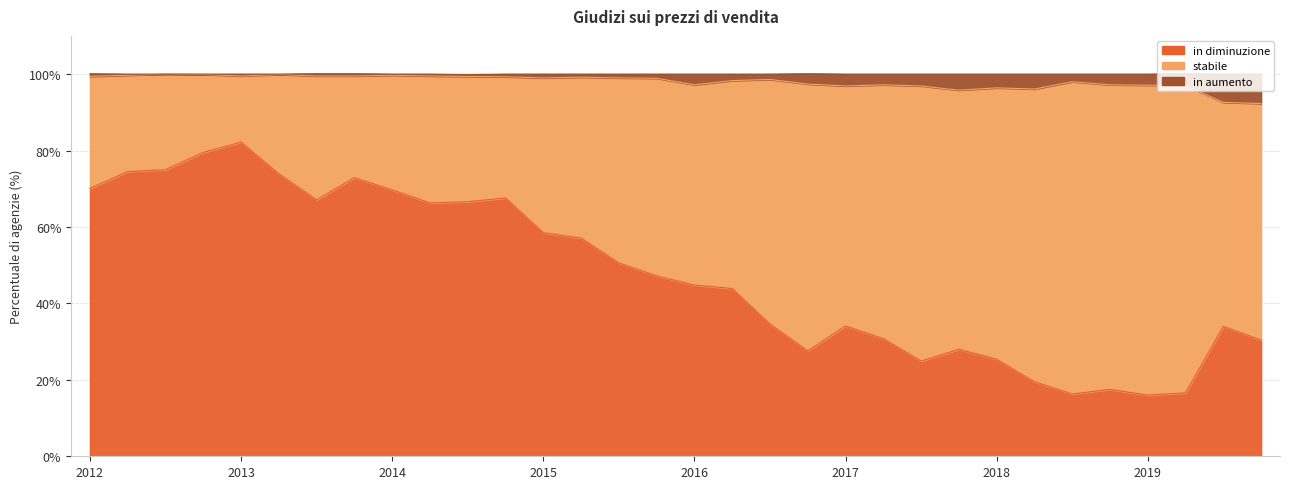

At which category does in diminuzione reach its first local valley?

2013-III